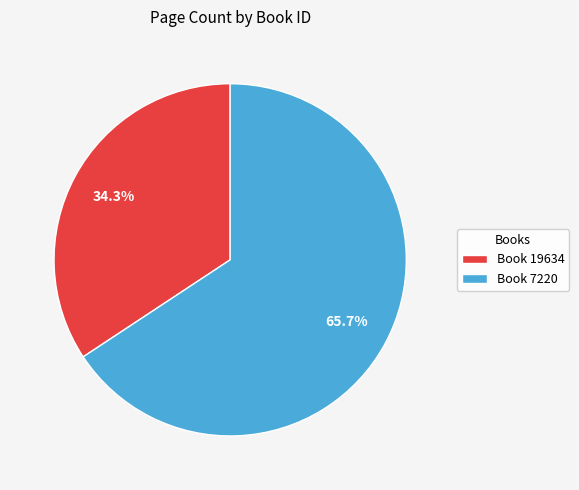

Approximately how many times larger is the value at Book 19634 compared to Book 7220?

0.5